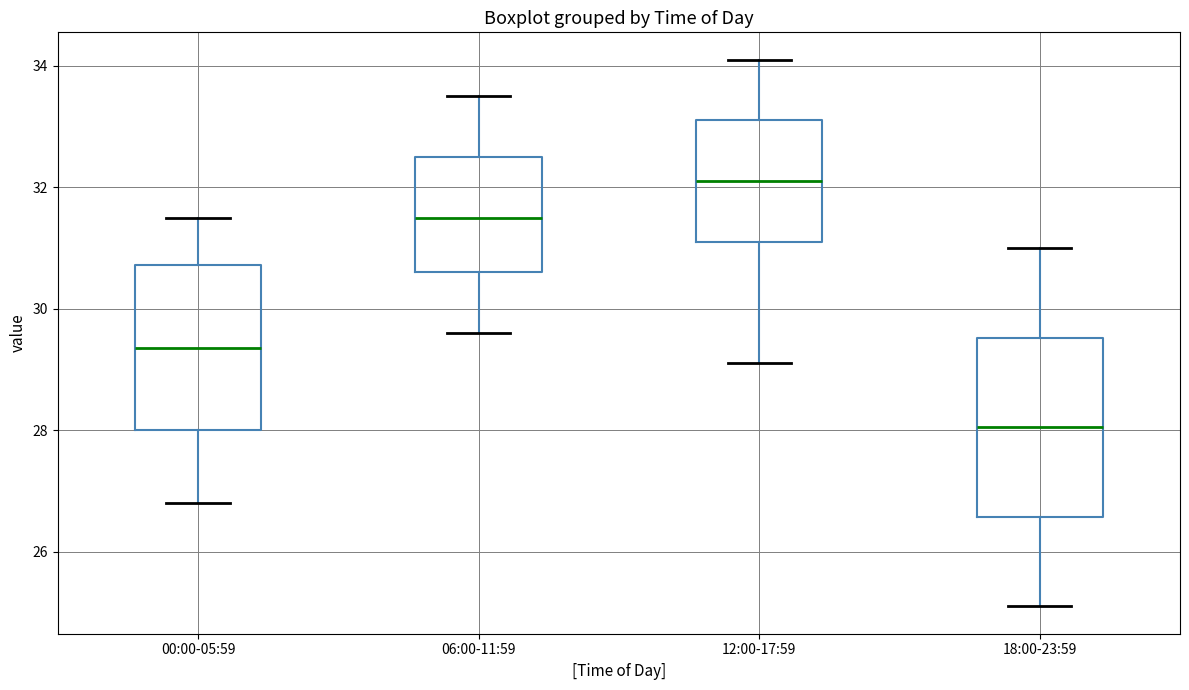

Reading left to right, read every box against the y-axis: the position of its median line, the range the box covers, and the ends of its whiskers. The values are not printed on the chart, so give them approximately, as read against the axis.

00:00-05:59: median 29.4, box 28.0 to 30.8, whiskers 26.8 to 31.6
06:00-11:59: median 31.6, box 30.6 to 32.6, whiskers 29.6 to 33.6
12:00-17:59: median 32.2, box 31.2 to 33.2, whiskers 29.2 to 34.2
18:00-23:59: median 28.0, box 26.6 to 29.6, whiskers 25.2 to 31.0